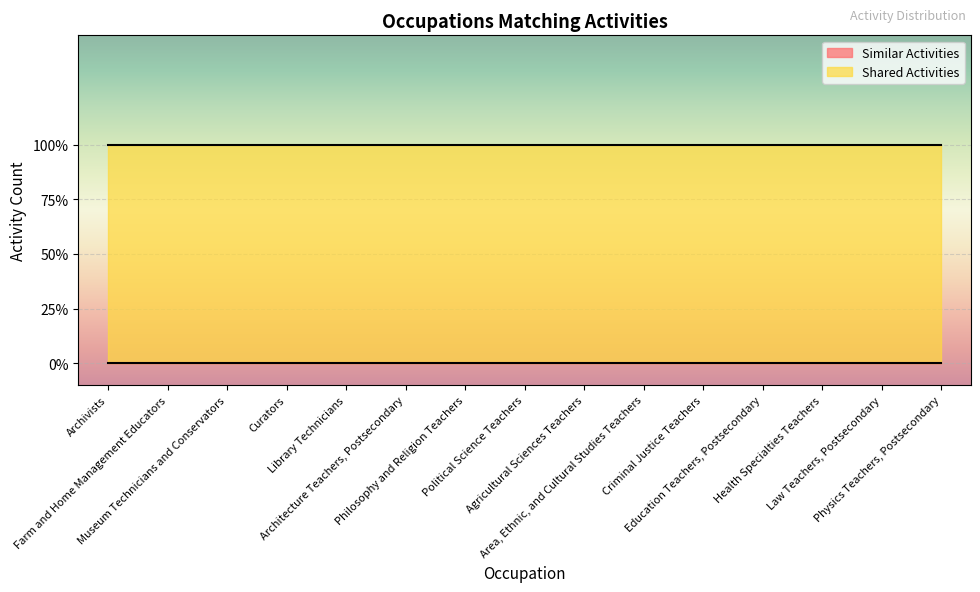

What position from the left is Physics Teachers, Postsecondary?

15